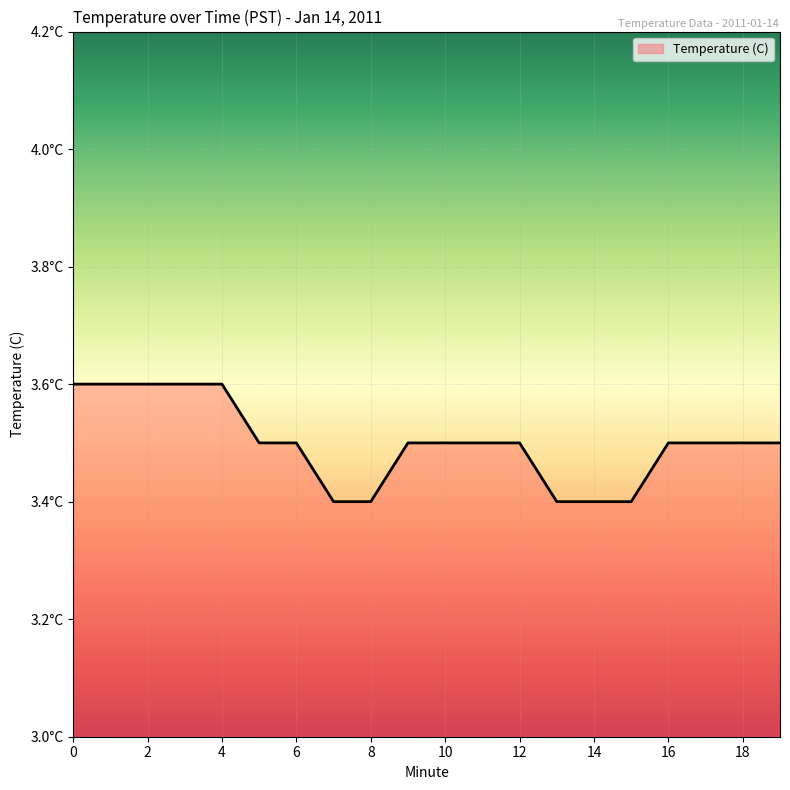

At which category does the chart reach its minimum across all series?

7